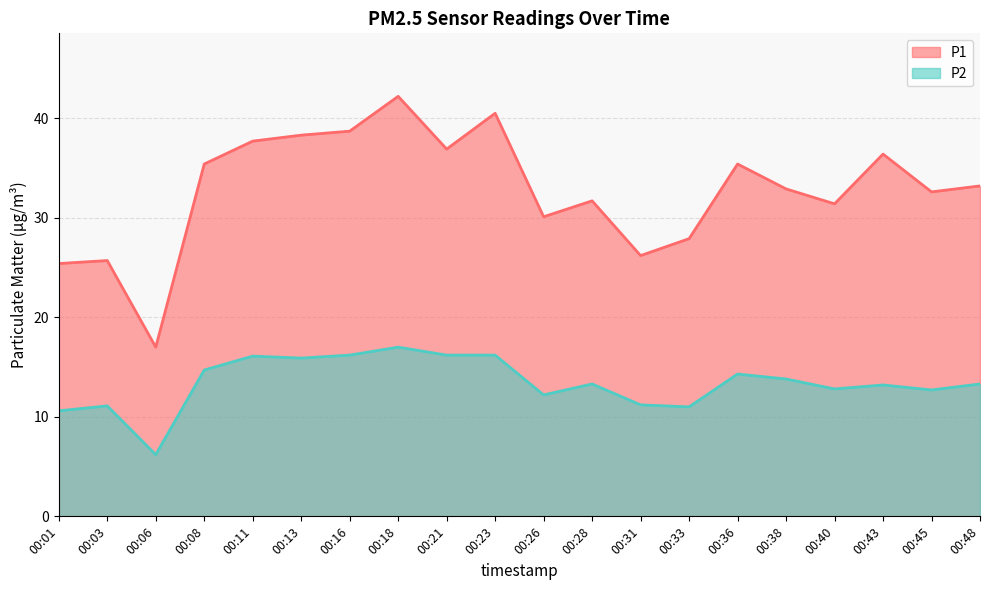

How many series are shown in this chart?

2